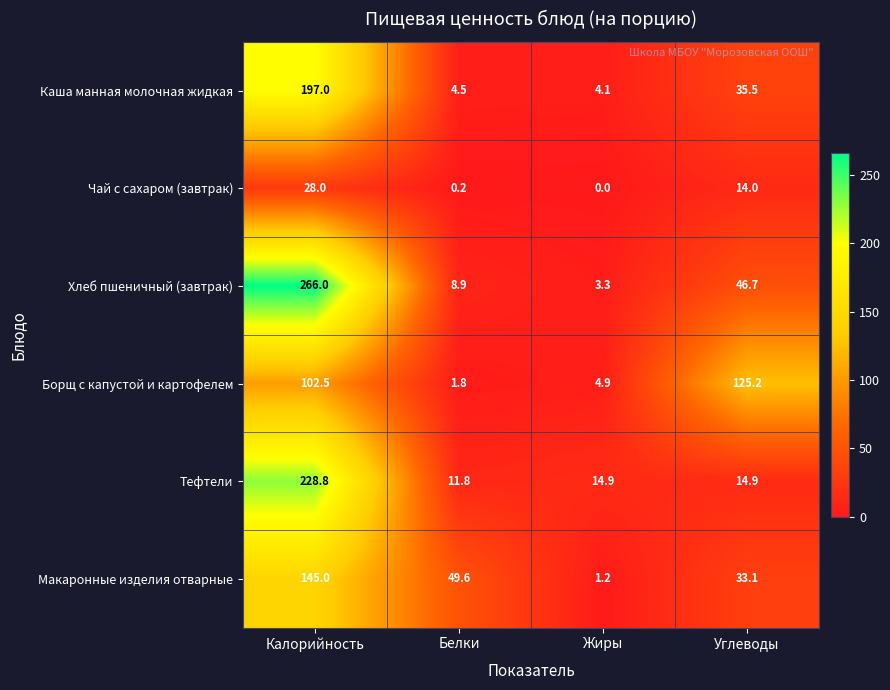

At which label is Макаронные изделия отварные closest to 73?

Белки